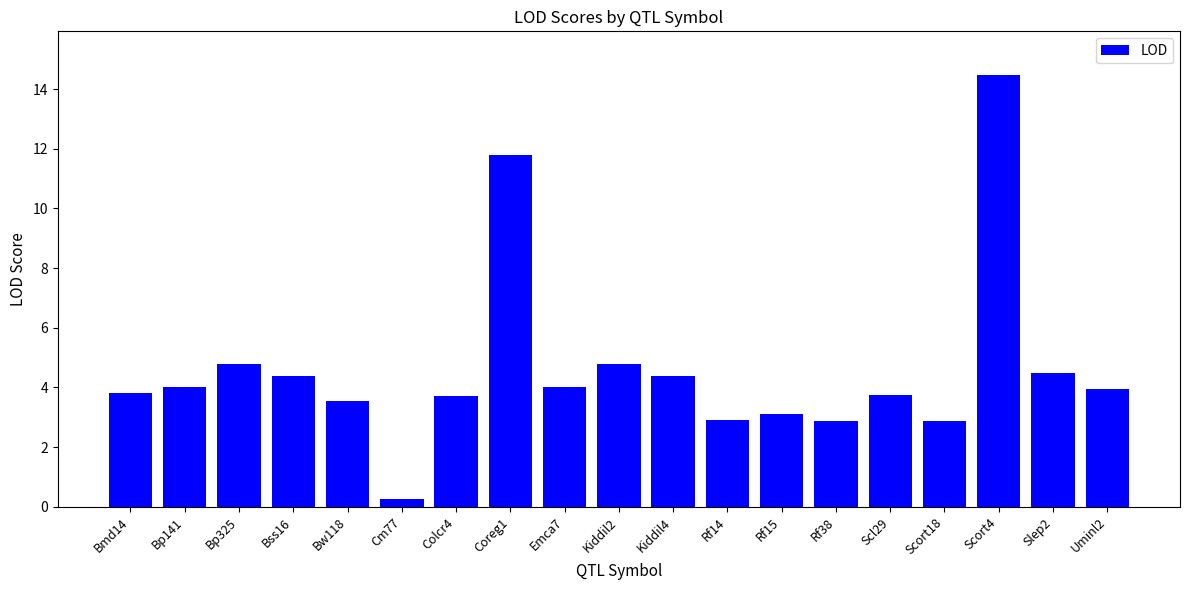

What is the sum of the values at Bmd14 and Kiddil4?

8.2